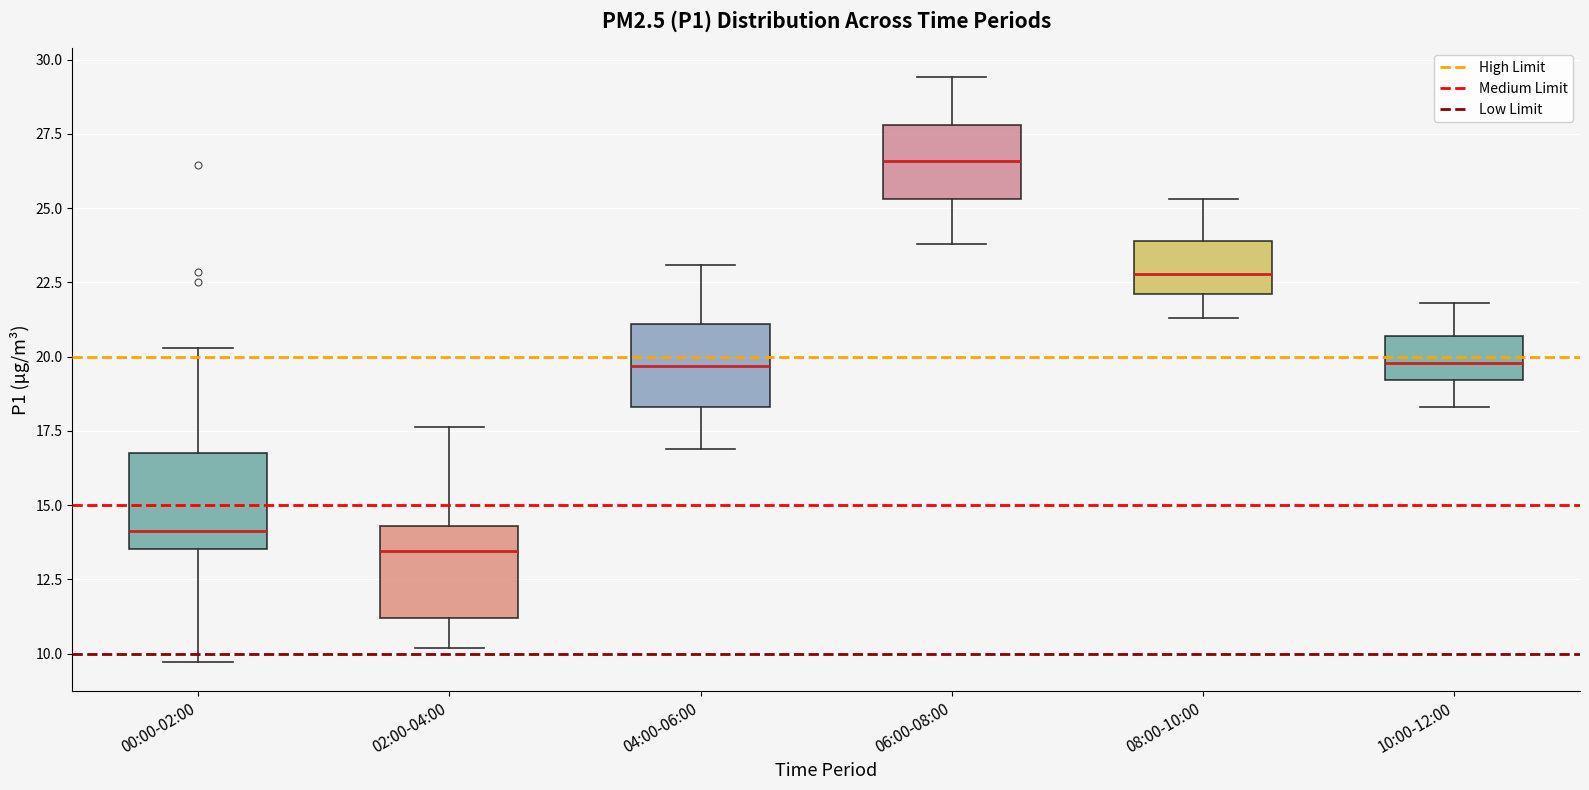

Reading left to right, read every box against the y-axis: the position of its median line, the range the box covers, and the ends of its whiskers. The values are not printed on the chart, so give them approximately, as read against the axis.

00:00-02:00: median 14.0, box 13.5 to 17.0, whiskers 9.5 to 20.5
02:00-04:00: median 13.5, box 11.0 to 14.5, whiskers 10.0 to 17.5
04:00-06:00: median 19.5, box 18.5 to 21.0, whiskers 17.0 to 23.0
06:00-08:00: median 26.5, box 25.5 to 28.0, whiskers 24.0 to 29.5
08:00-10:00: median 23.0, box 22.0 to 24.0, whiskers 21.5 to 25.5
10:00-12:00: median 20.0, box 19.0 to 20.5, whiskers 18.5 to 22.0